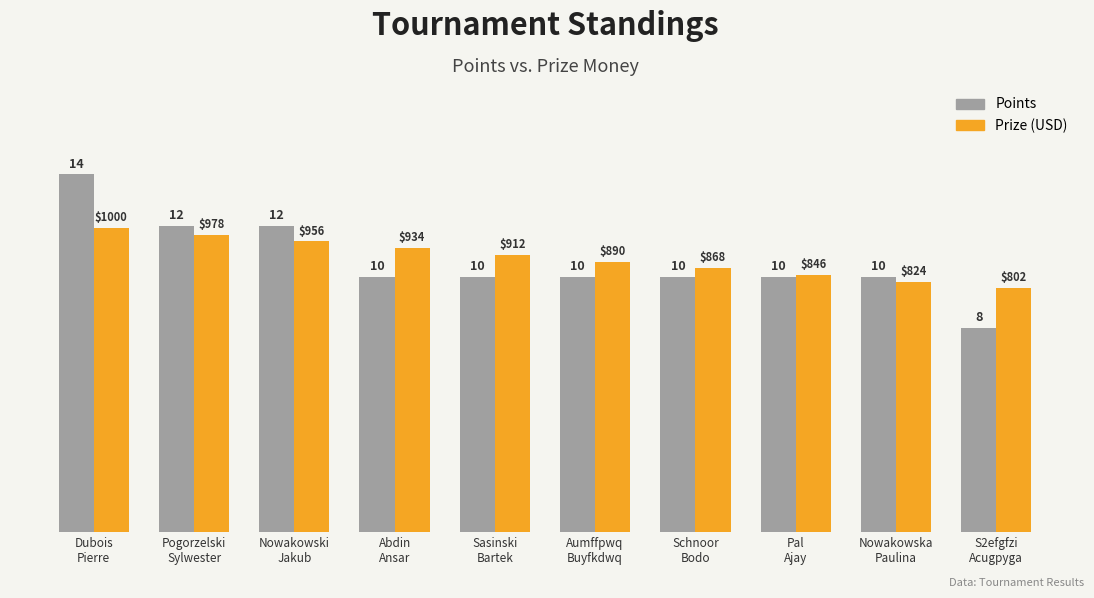

Does the chart contain any negative values?

No